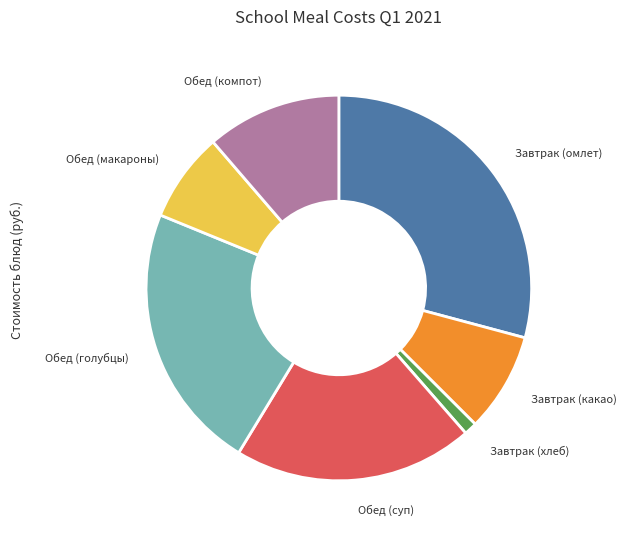

Combined, do Обед (компот) and Завтрак (хлеб) account for over 50%?

No